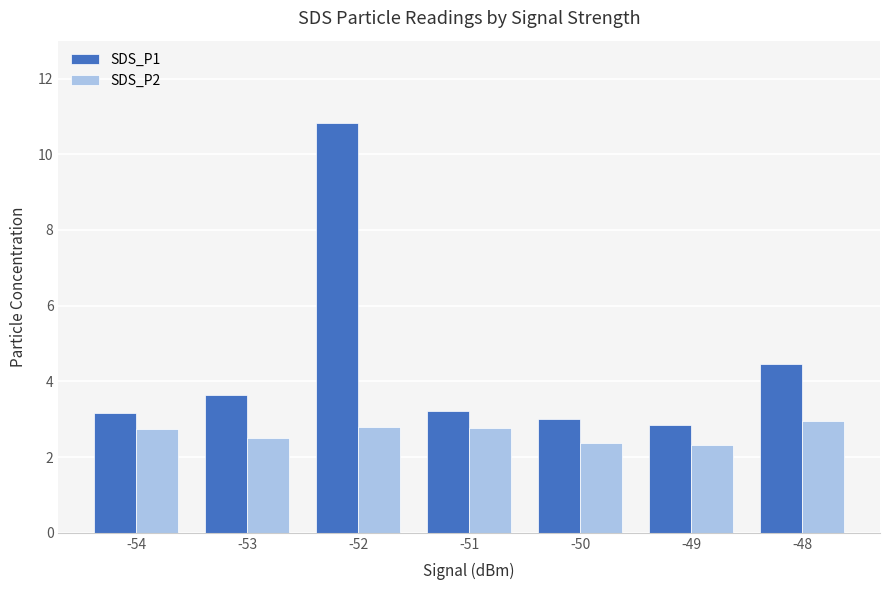

What is the difference between the maximum and minimum values in the SDS_P1 series?

8.0